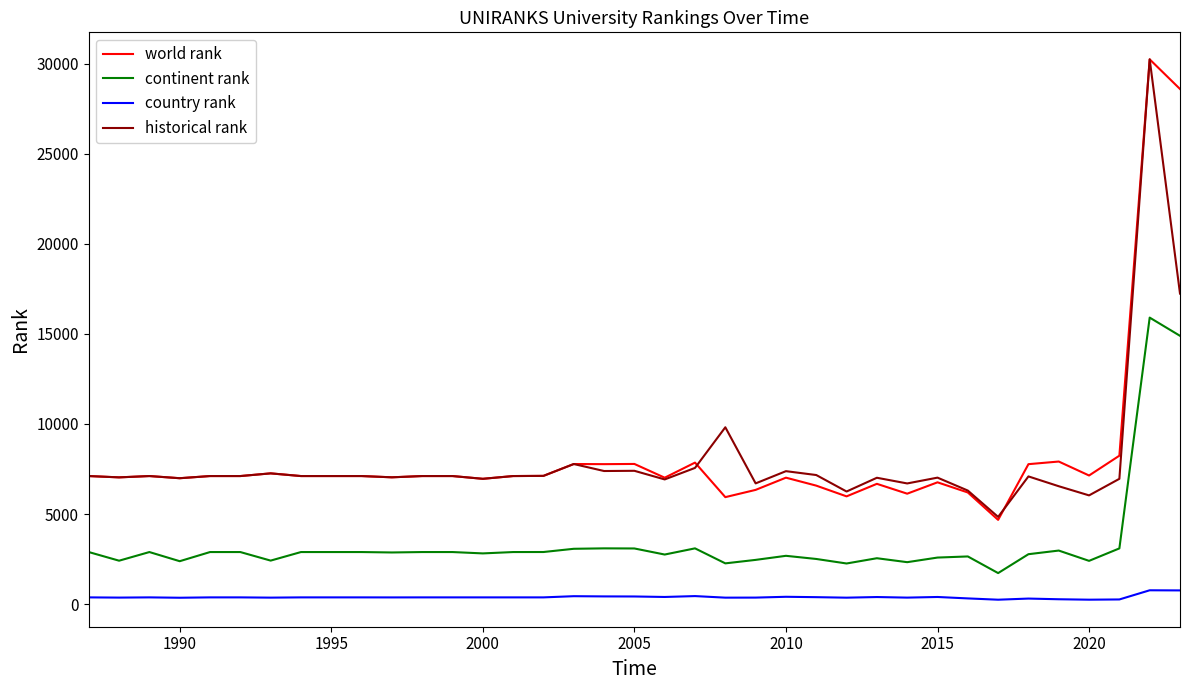

What is the maximum value shown in the chart?

30247.0